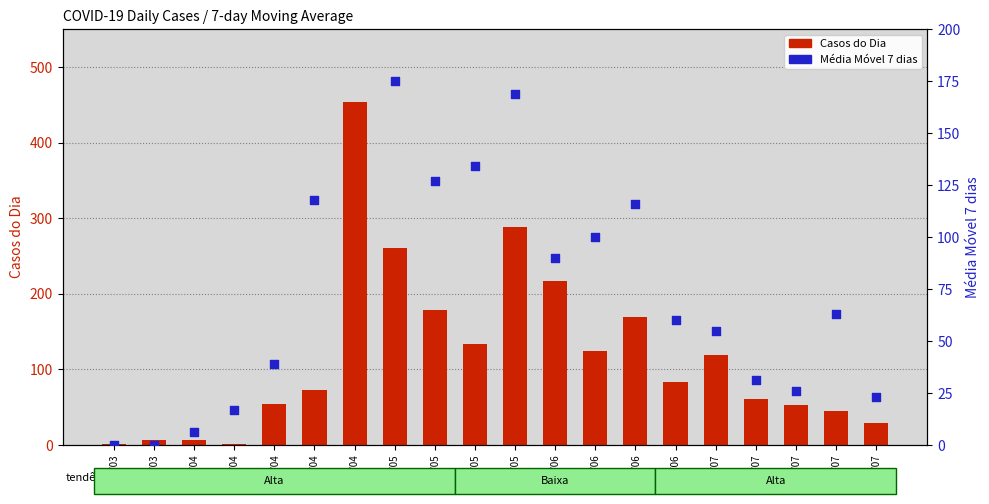

At how many categories does at least one series exceed 102?

10